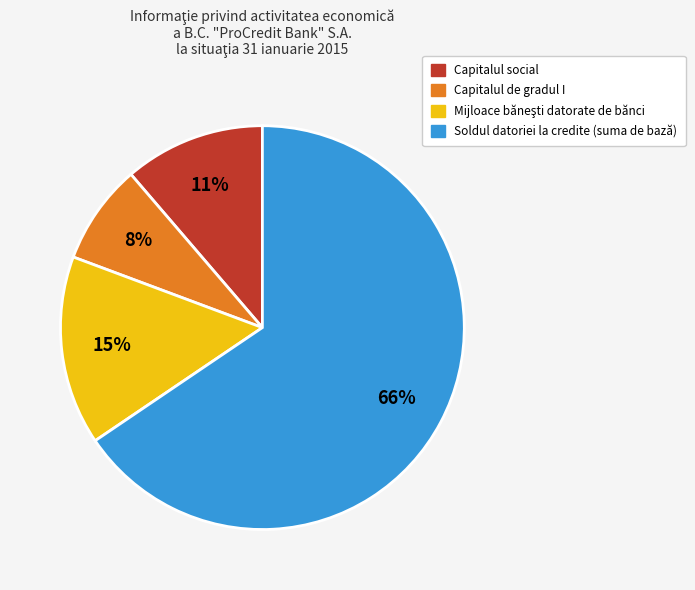

Is it true that Soldul datoriei la credite (suma de bază) is 58% of the pie?

False